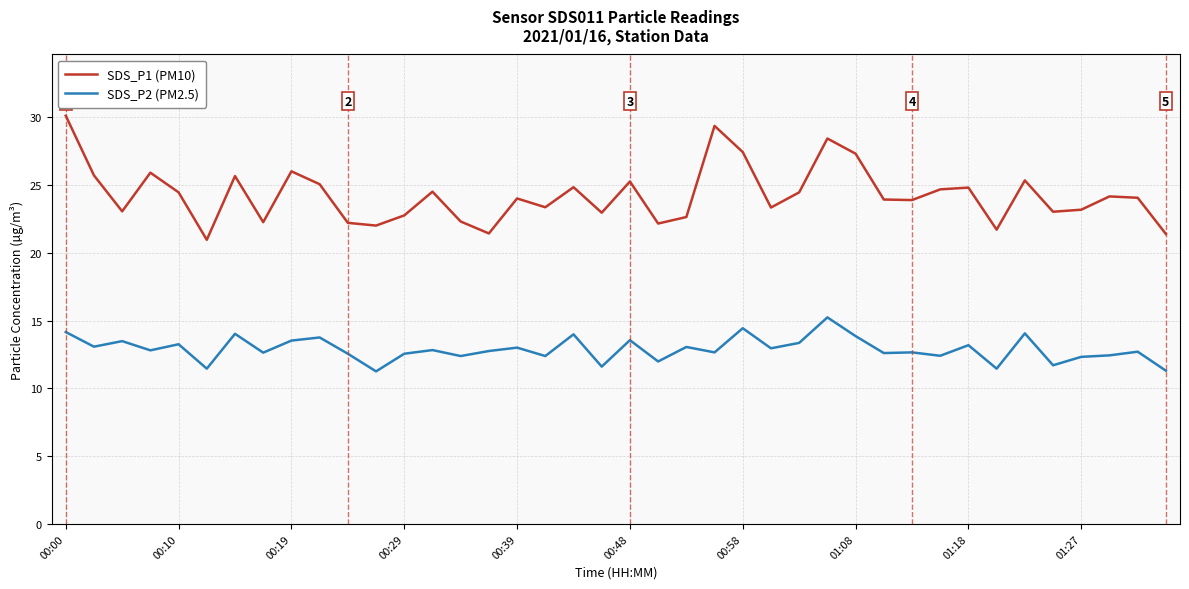

What is the greatest value displayed?

30.1